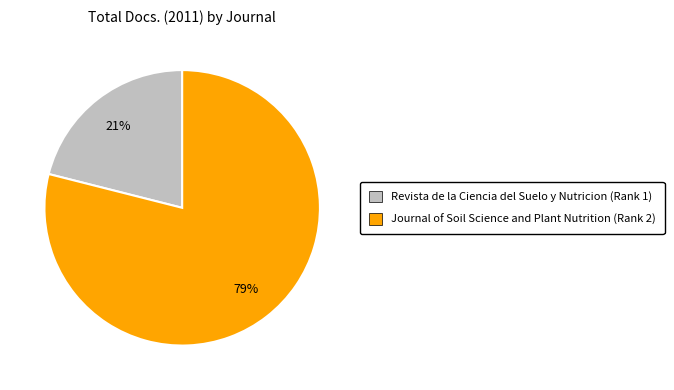

Is the sum of Revista de la Ciencia del Suelo y Nutricion (Rank 1) and Journal of Soil Science and Plant Nutrition (Rank 2) greater than half?

Yes